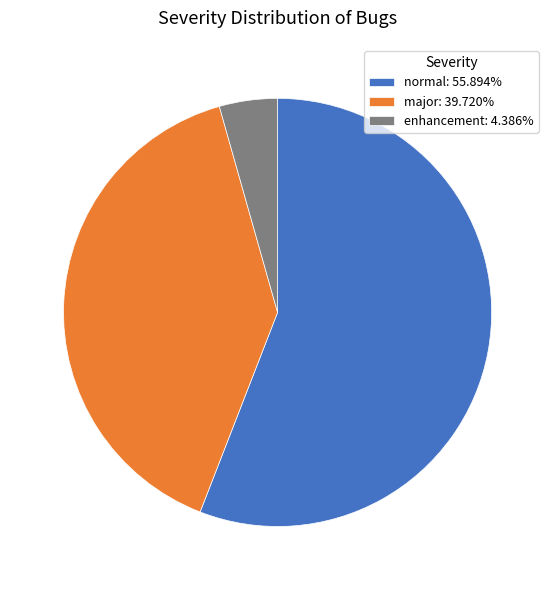

Approximately how many times larger is the value at normal: 55.894% compared to enhancement: 4.386%?

12.7